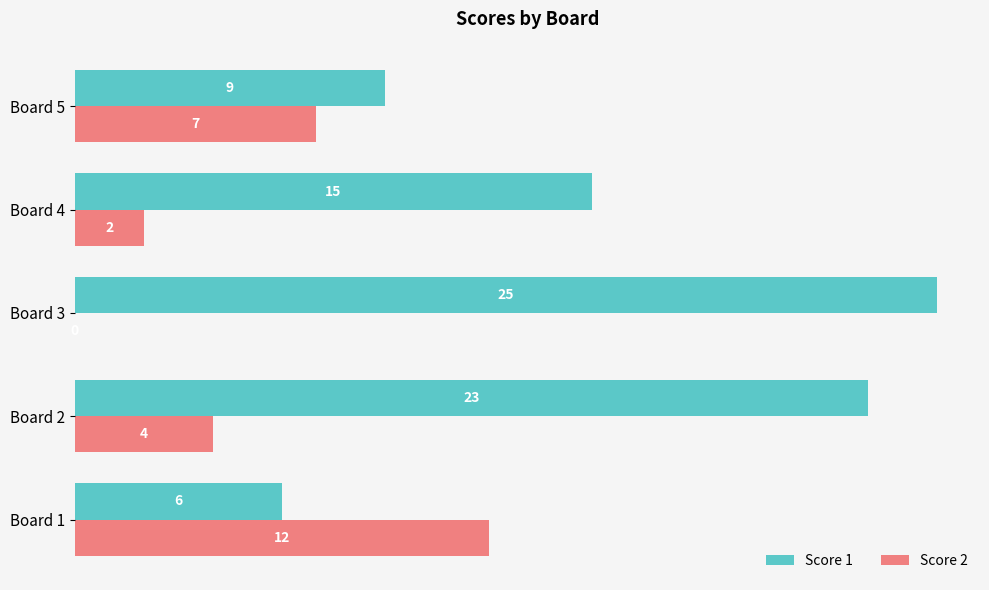

Read the Score 1 value at Board 1.

6